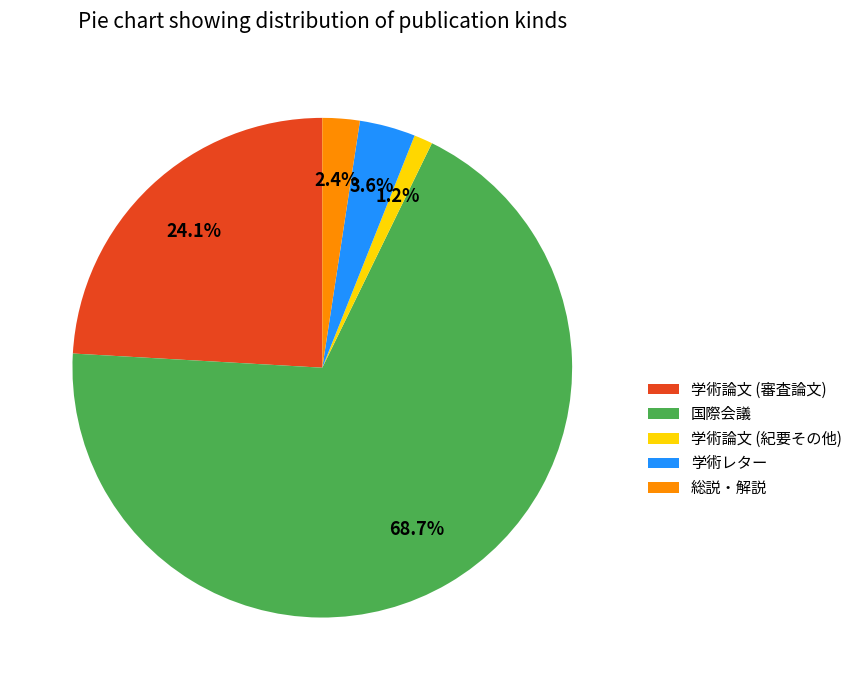

Which has a higher value, 学術論文 (審査論文) or 総説・解説?

学術論文 (審査論文)